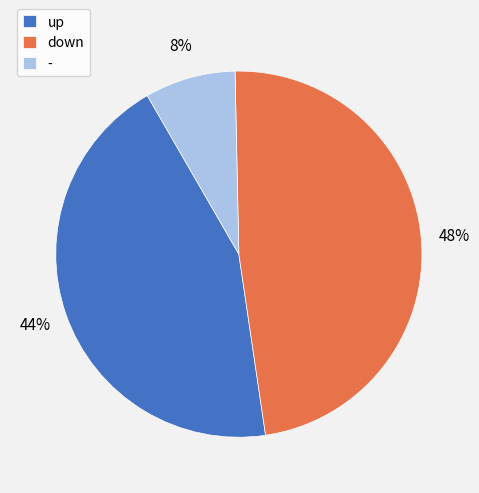

Is it true that up is 44% of the pie?

True